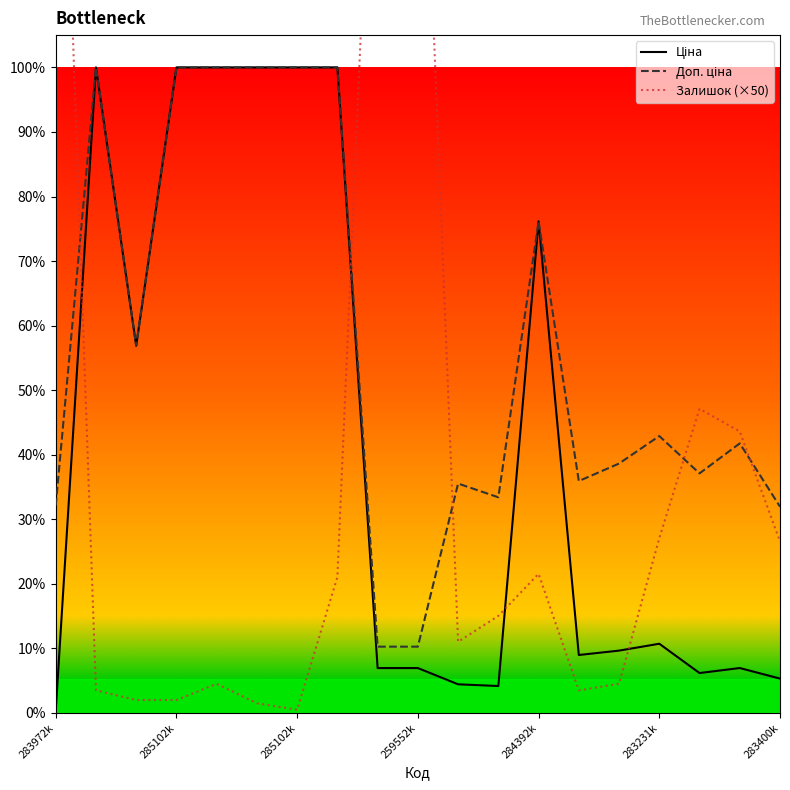

Which series has the largest range (max minus min)?

Залишок (×50)